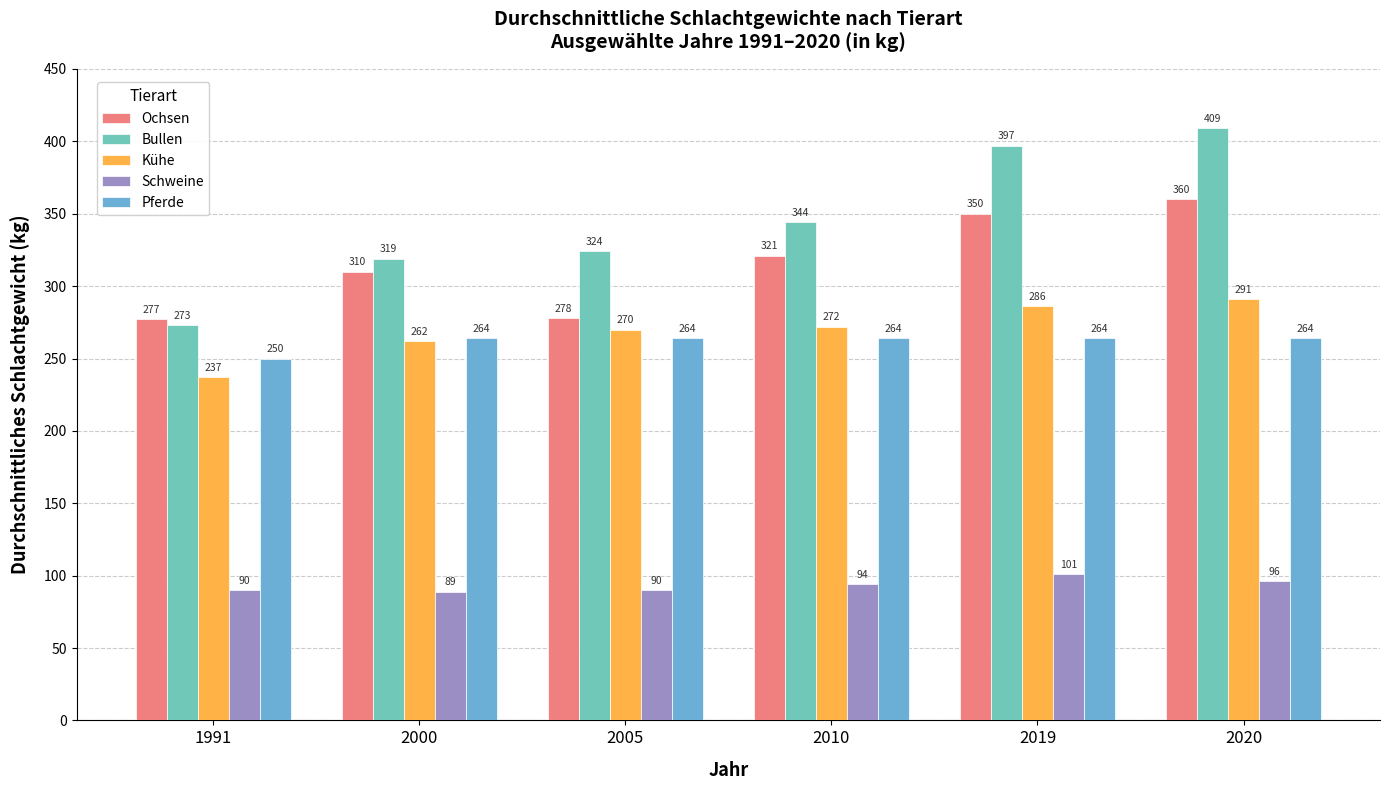

What is the smallest value displayed?

89